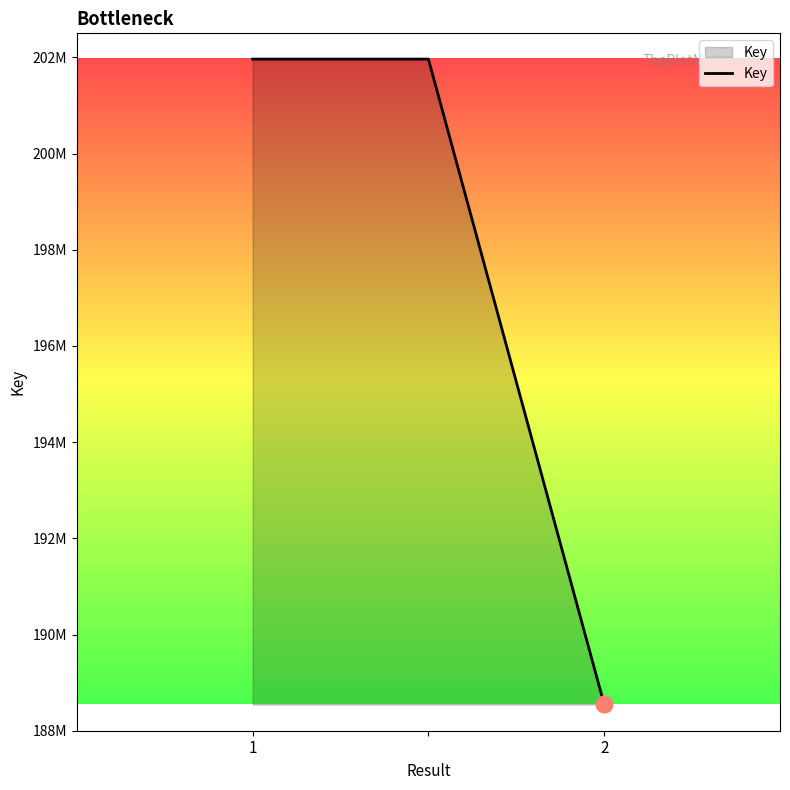

Does the chart have visible grid lines?

No